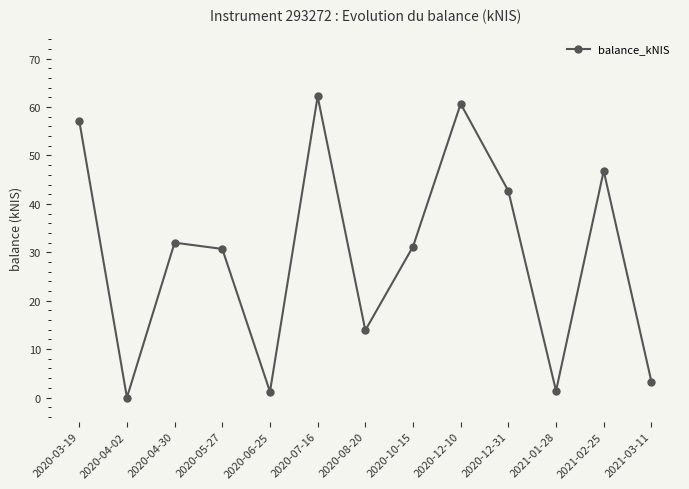

How many values are above zero?

12